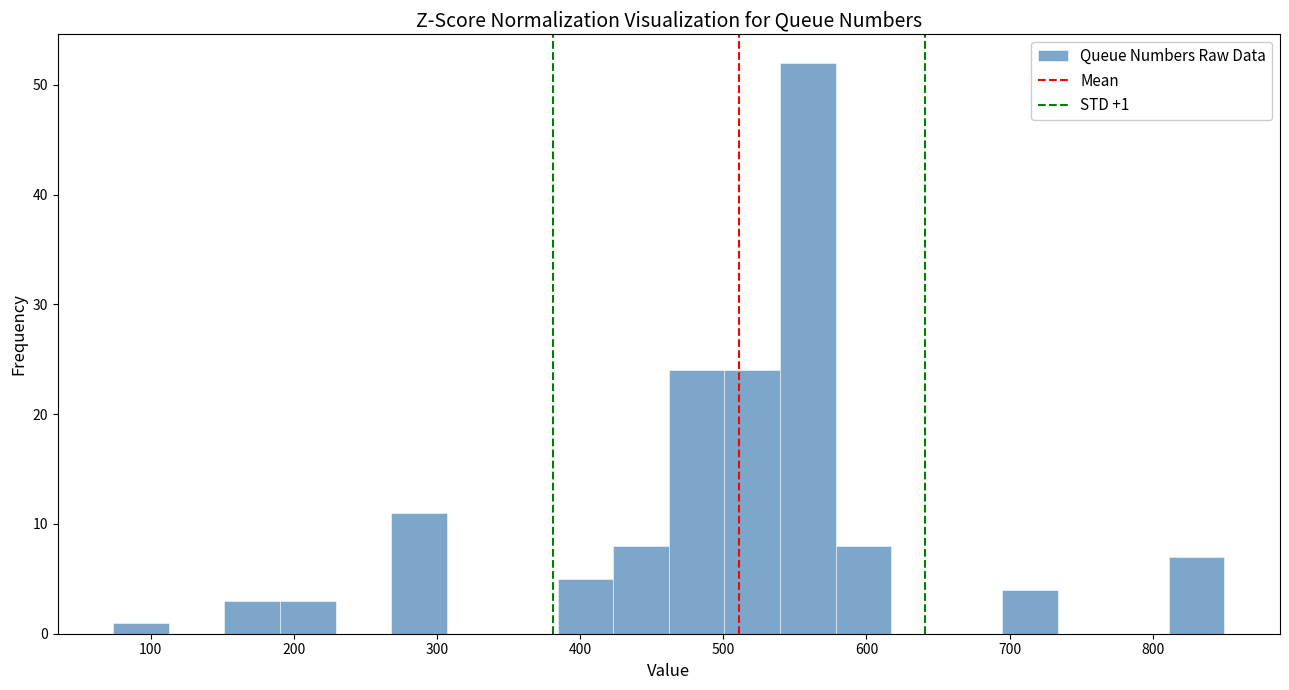

Around what value on the x-axis is the tallest bar? Give the approximate position of its centre, as read against the axis.

560